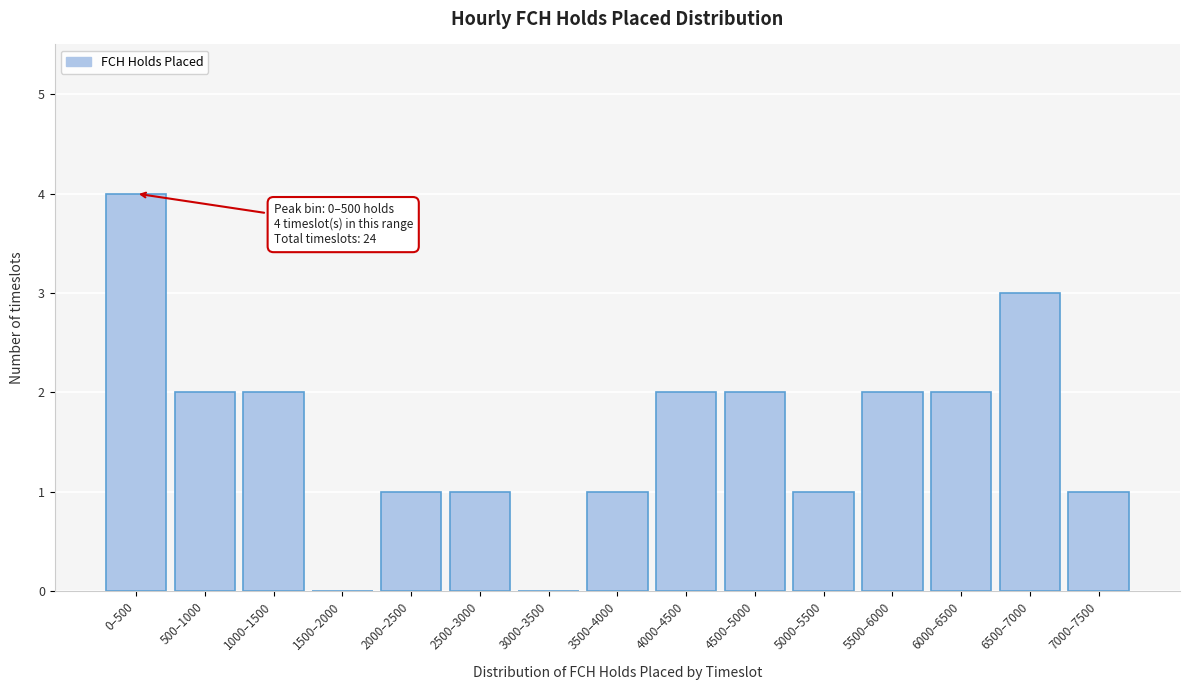

Reading left to right, what are all the values shown in this chart?

0–500=4	500–1000=2	1000–1500=2	1500–2000=0	2000–2500=1	2500–3000=1	3000–3500=0	3500–4000=1	4000–4500=2	4500–5000=2	5000–5500=1	5500–6000=2	6000–6500=2	6500–7000=3	7000–7500=1